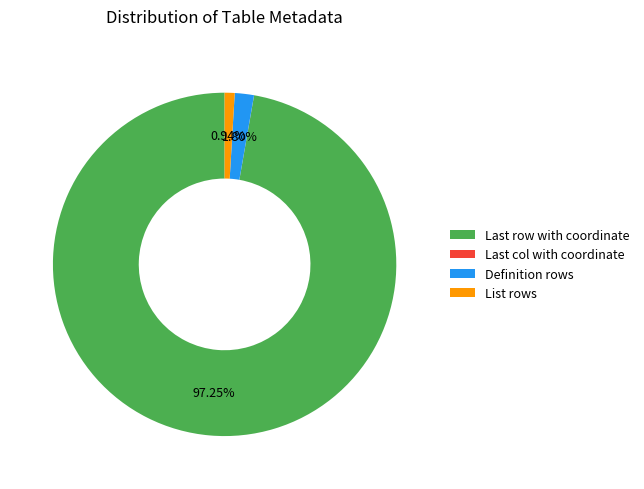

To the nearest percent, what is the combined percentage of List rows and Definition rows?

3%